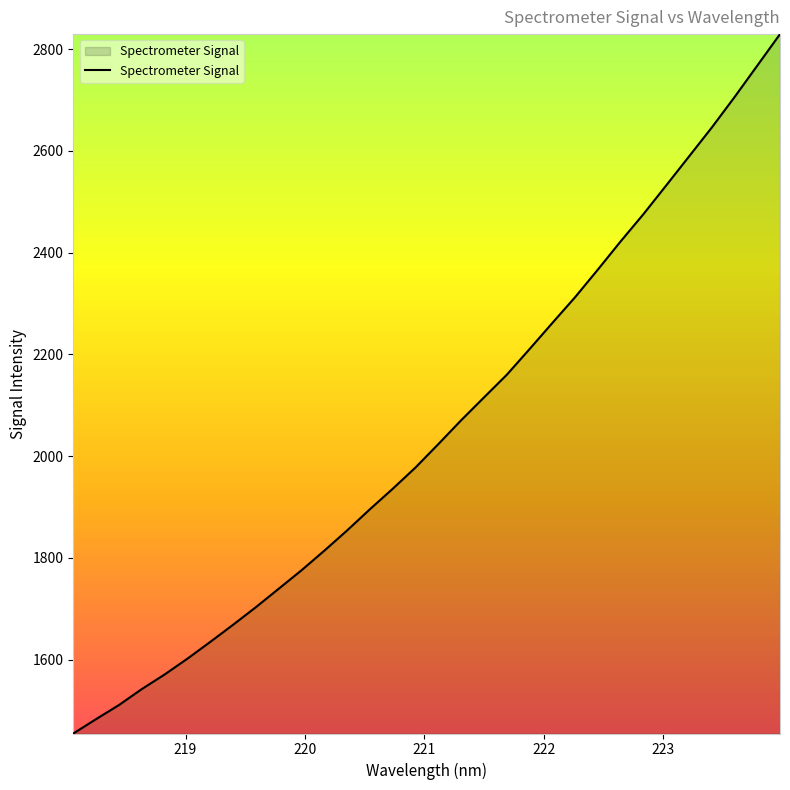

What is the smallest value displayed?

1454.8